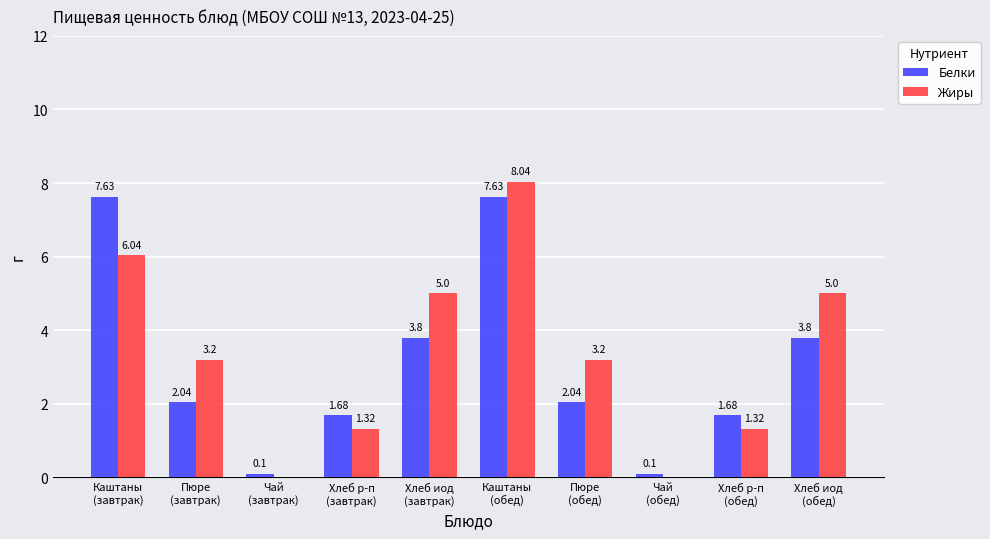

Which series has the largest total across all categories?

Жиры